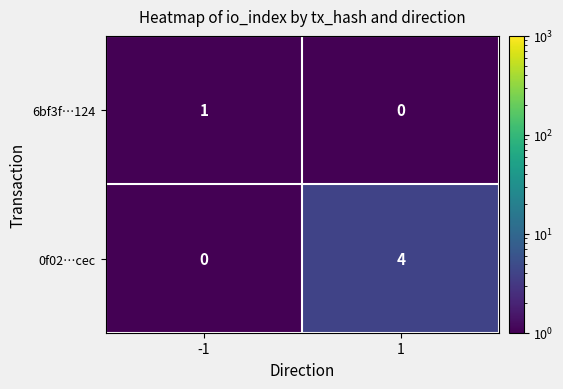

Rank the series by their maximum value, from highest to lowest.

0f02…cec, 6bf3f…124